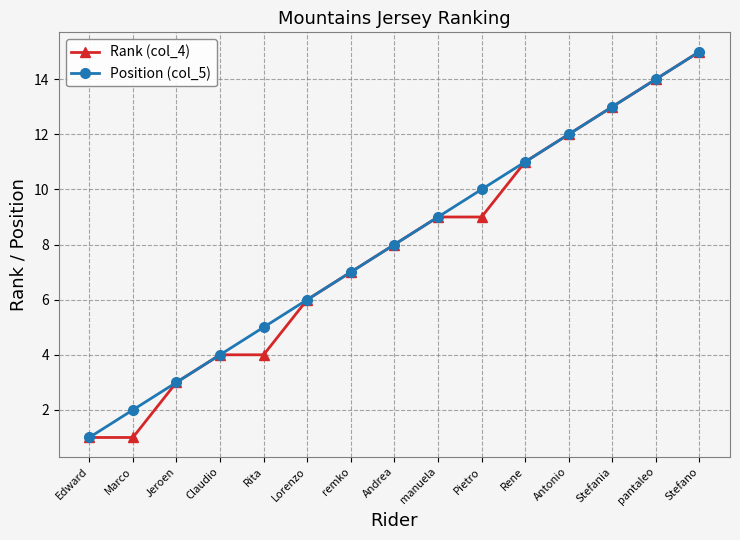

True or false: Position (col_5) has more than 1 points higher than both neighbors.

False